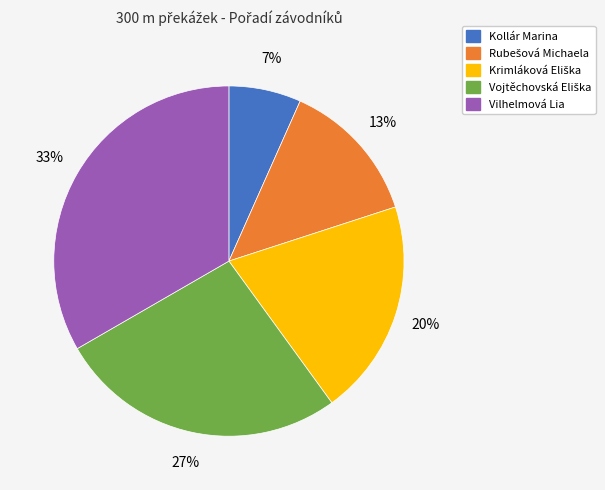

To the nearest percent, what is the average slice percentage?

20%